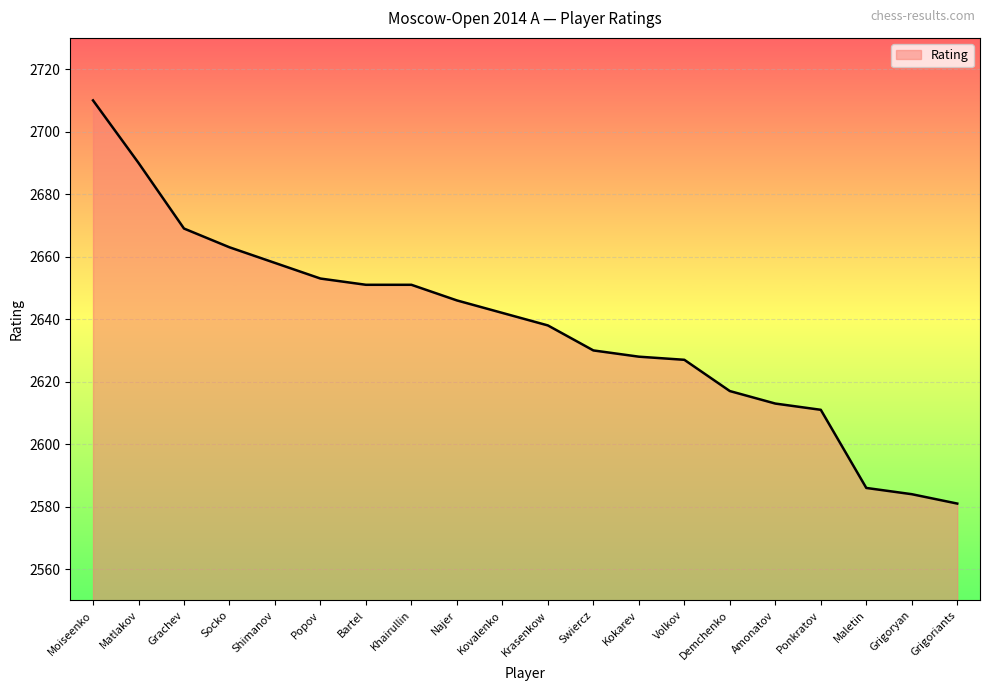

What is the average value?

2637